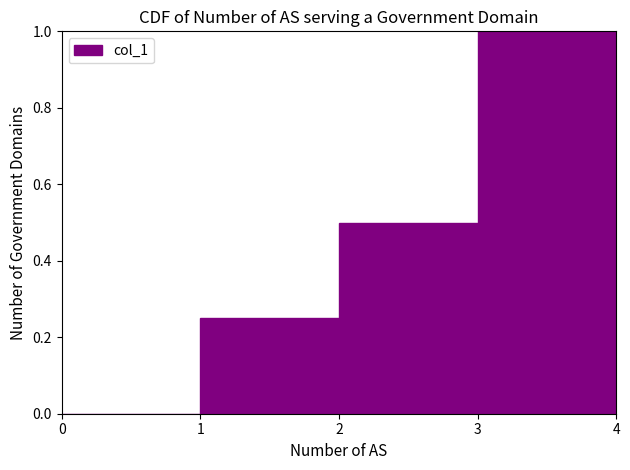

How tall is the bar that spans 2 to 3 on the x-axis? The values are not printed on the chart, so give them approximately, as read against the axis.

0.50